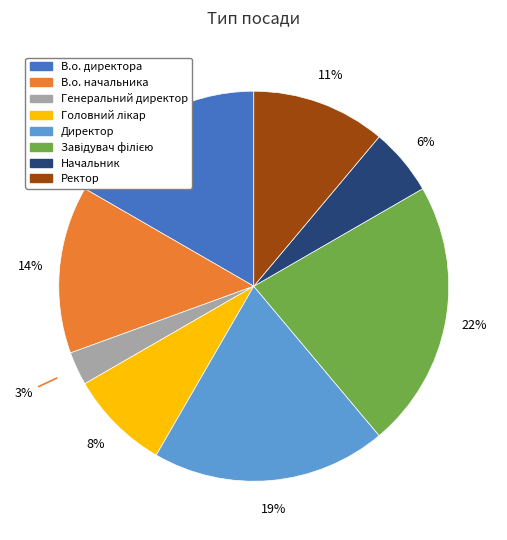

Do В.о. директора and Начальник together represent more than half of the pie?

No